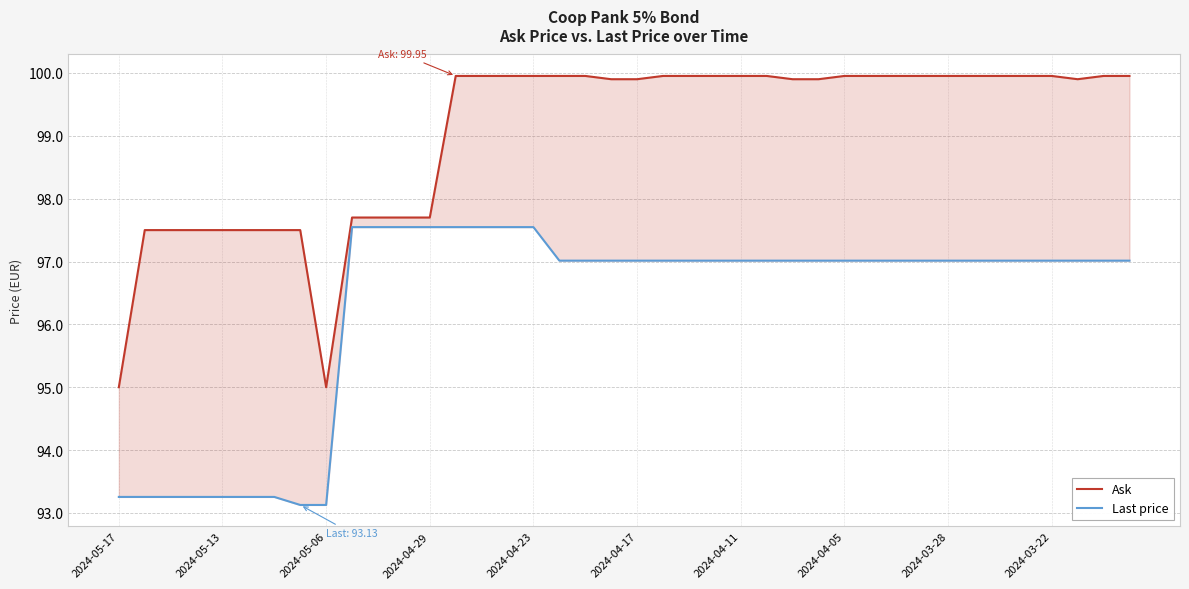

List the series in order of their peak value, lowest first.

Last price, Ask